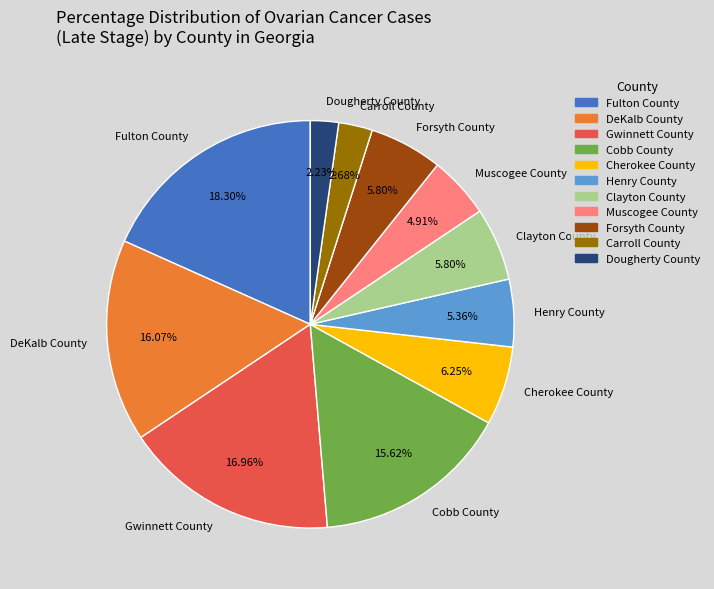

How much of the chart is everything except Clayton County?

94.2%